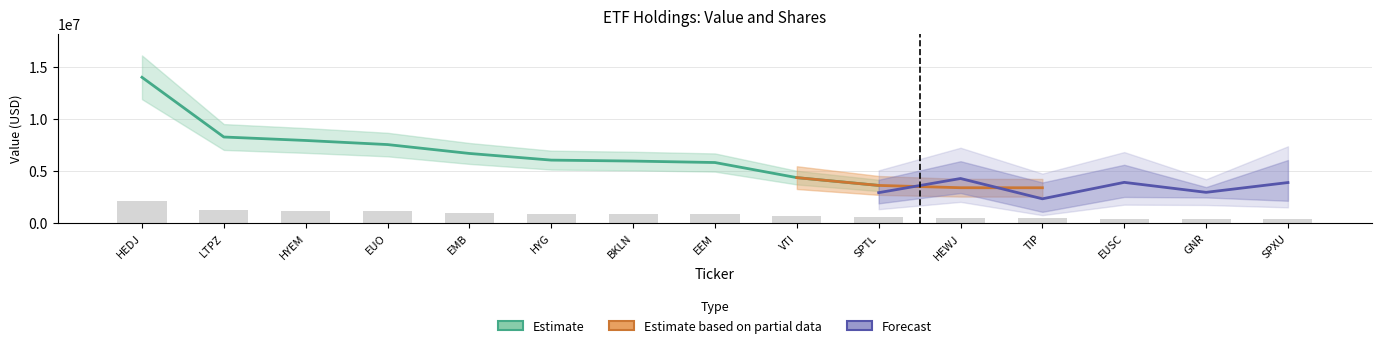

Rank the categories by value from highest to lowest.

HEDJ, LTPZ, HYEM, EUO, EMB, HYG, BKLN, EEM, VTI, SPTL, HEWJ, TIP, EUSC, GNR, SPXU